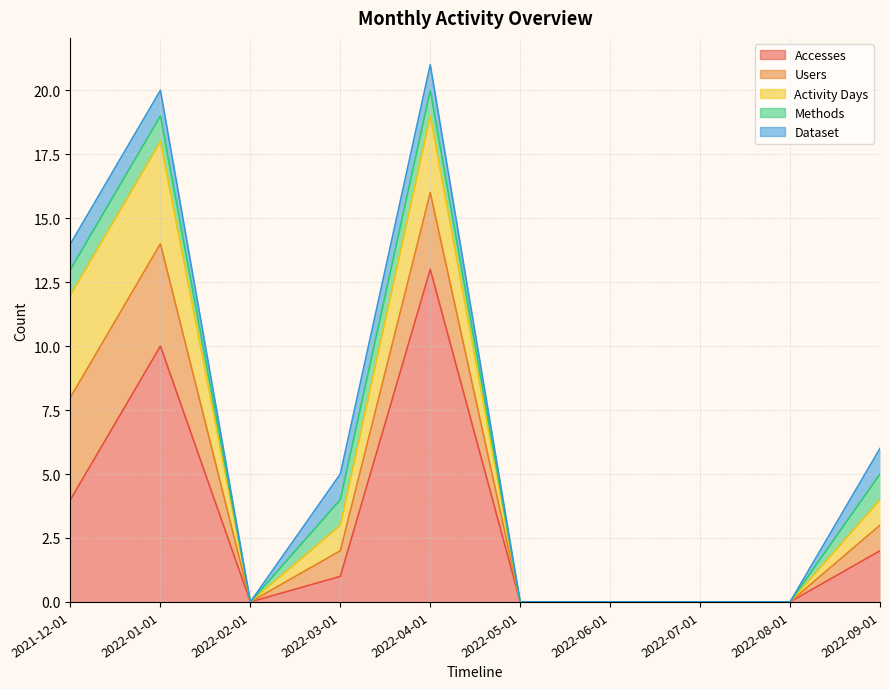

What are all the series names shown in the legend?

Accesses, Users, Activity Days, Methods, Dataset